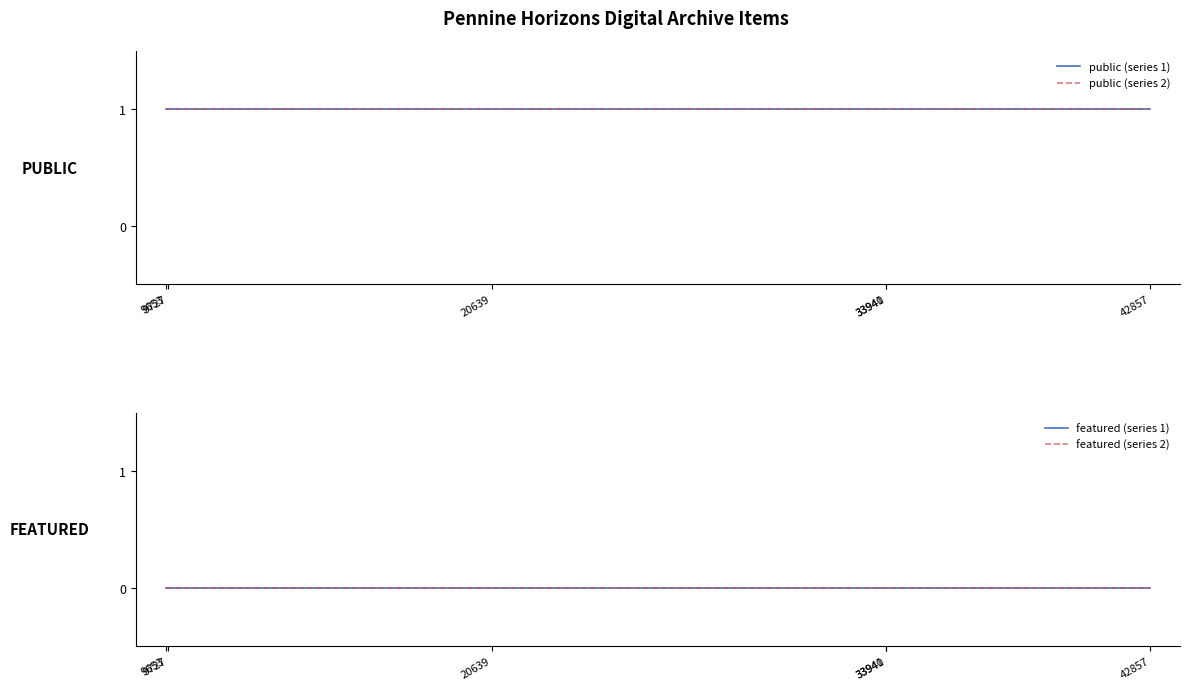

How many lines are shown in the chart?

4